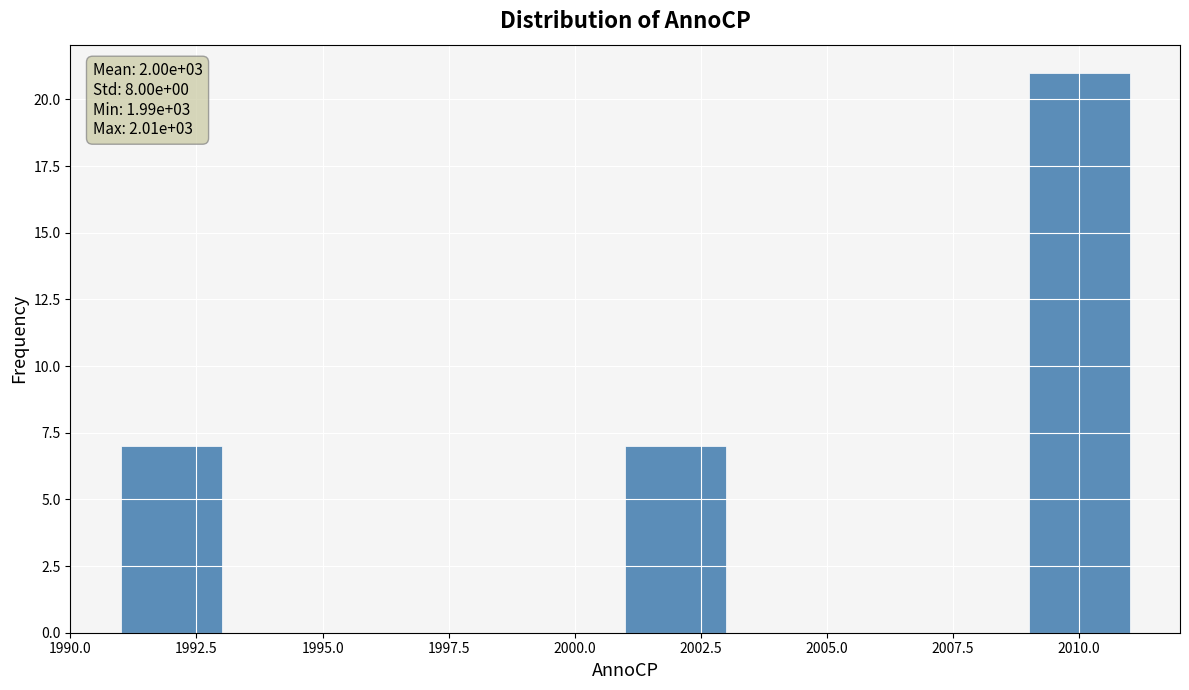

Which range on the x-axis has the tallest bar?

2009 to 2011